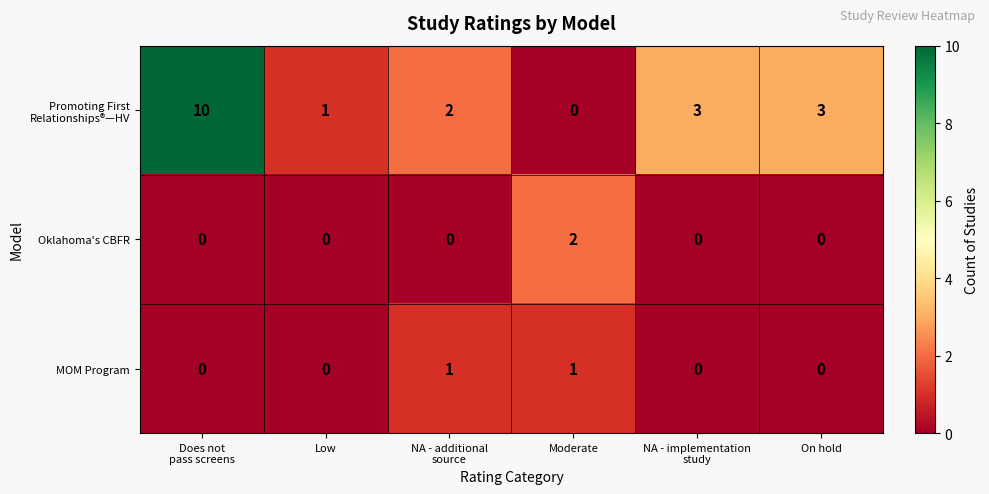

What is the difference between the highest and lowest values at NA - implementation
study?

3